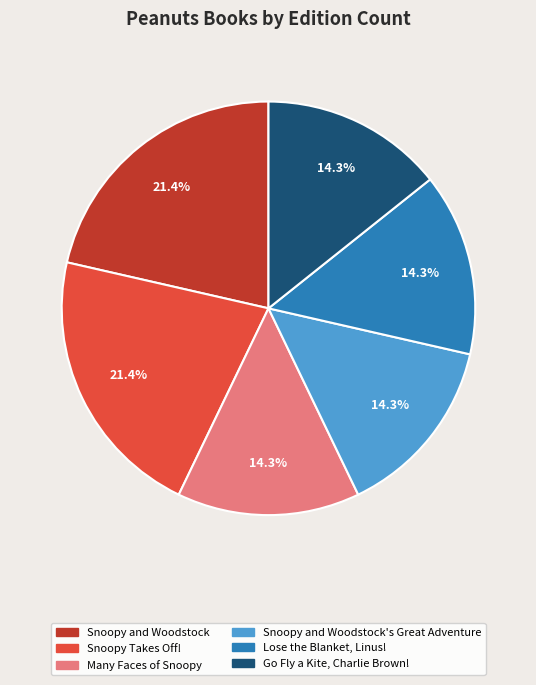

Is there any slice that represents more than half of the pie?

No